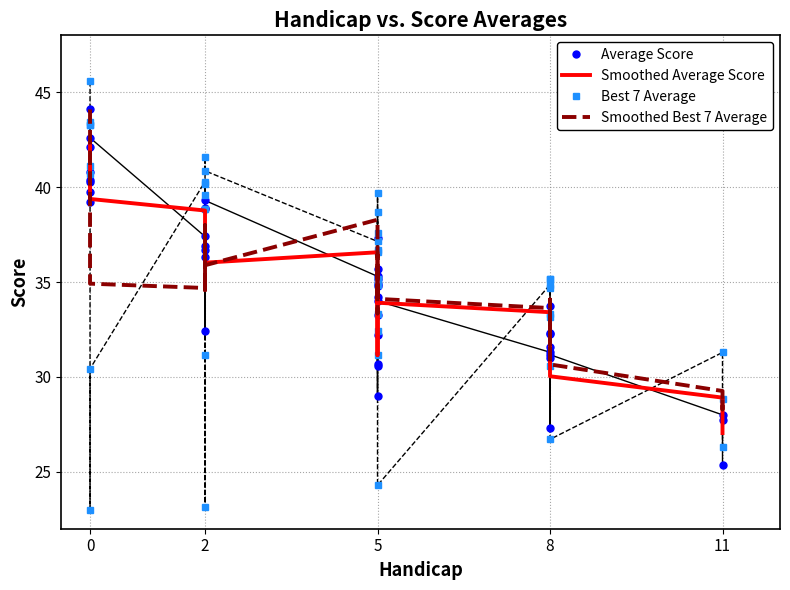

Which series has the largest total across all categories?

Smoothed Best 7 Average